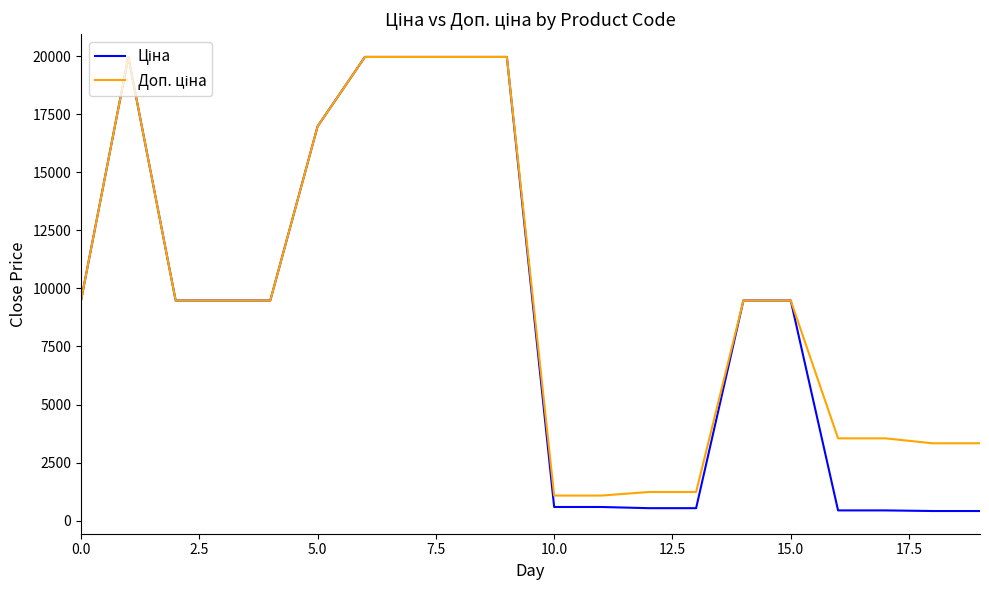

What is the maximum value shown in the chart?

19964.2